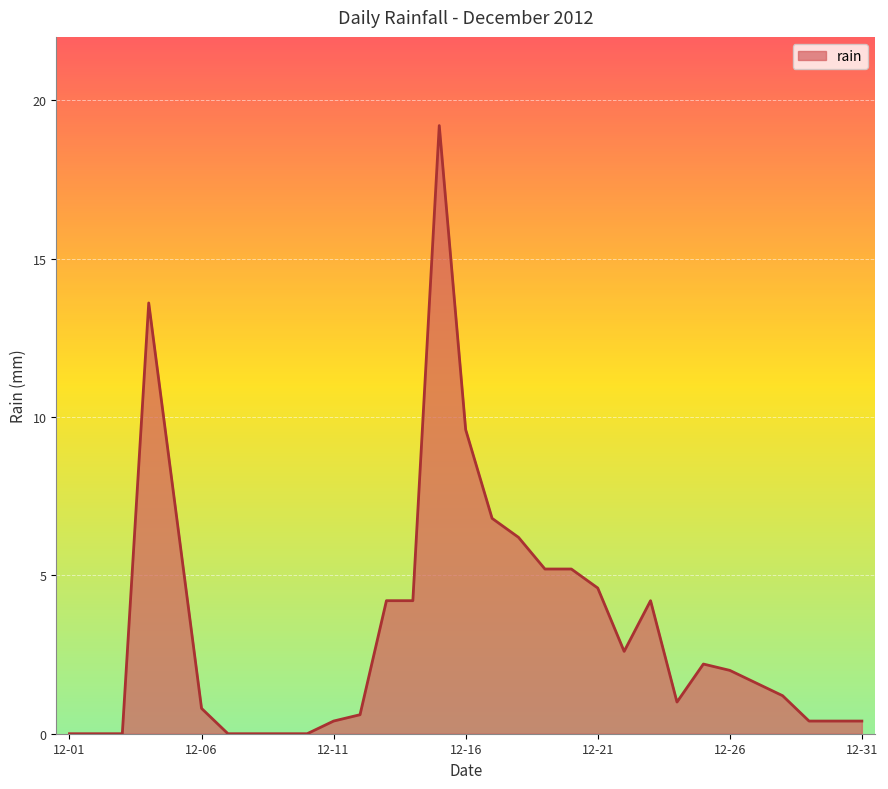

What is the sum of all values?

103.8